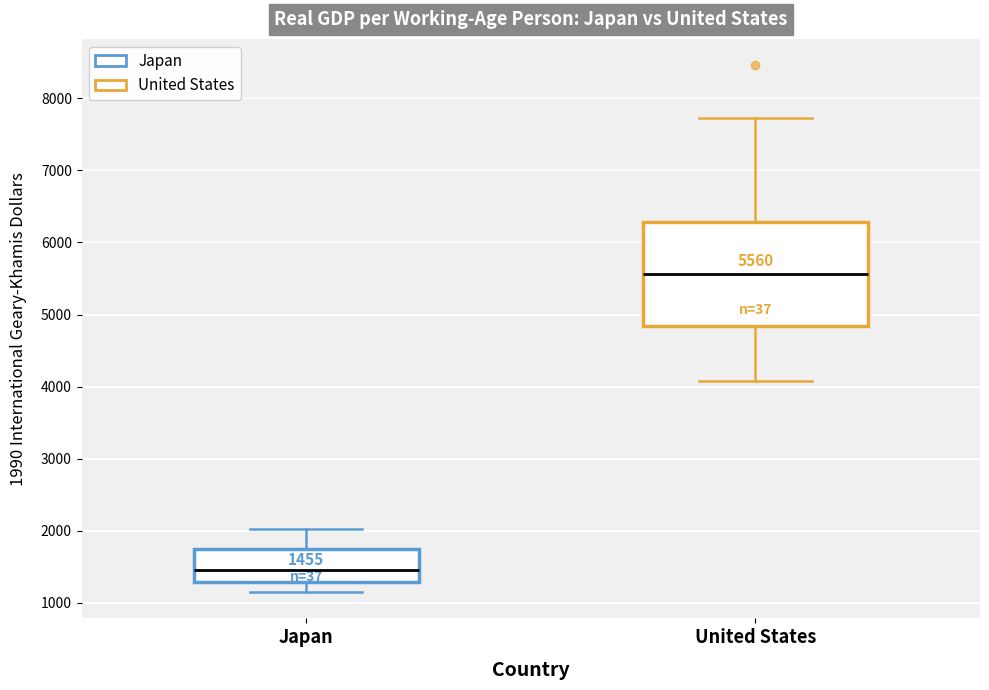

Which box has the lowest median line?

Japan